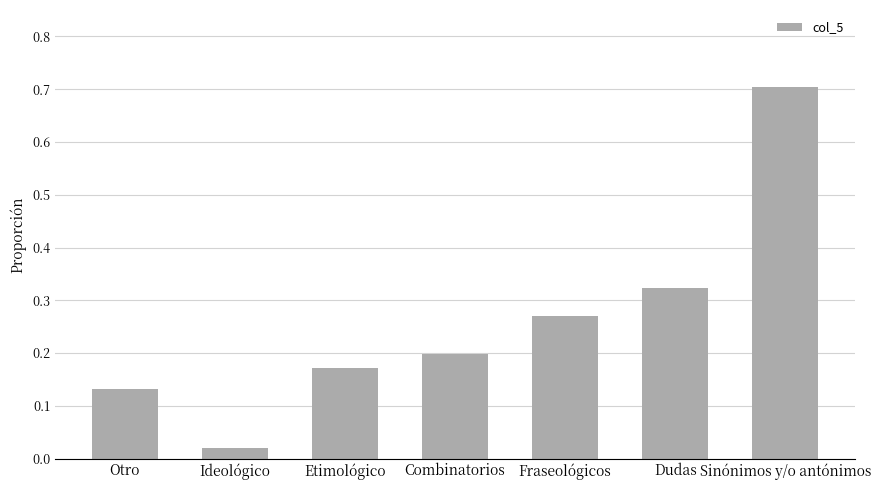

What is the greatest value displayed?

0.7